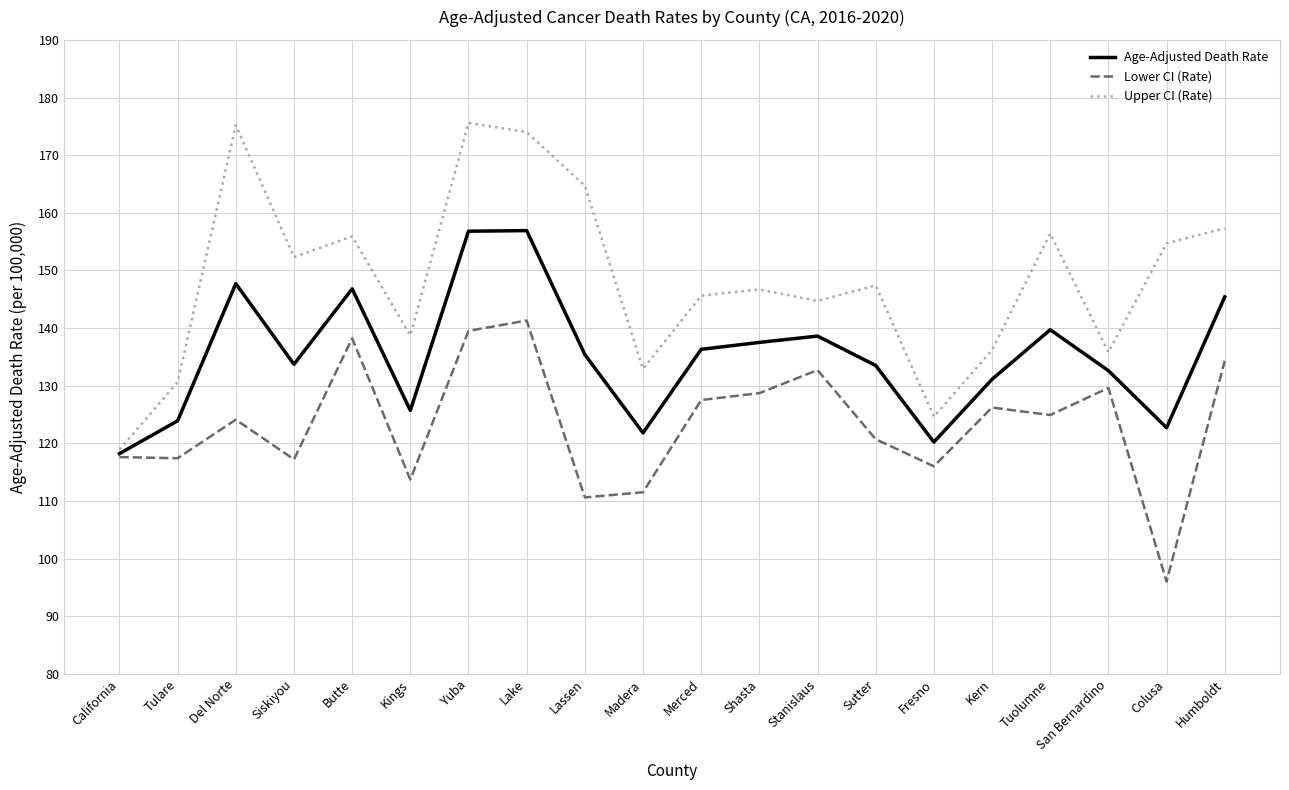

Rank the series by their maximum value, from highest to lowest.

Upper CI (Rate), Age-Adjusted Death Rate, Lower CI (Rate)